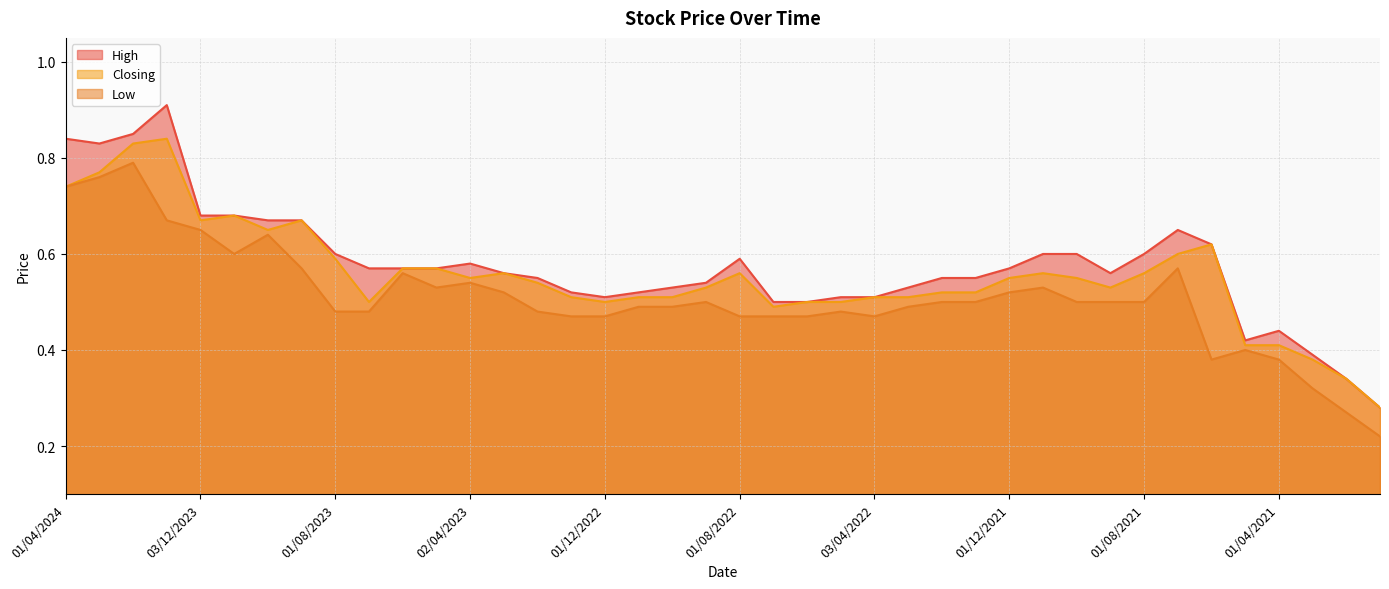

Rank the series by their average value, from highest to lowest.

High, Closing, Low